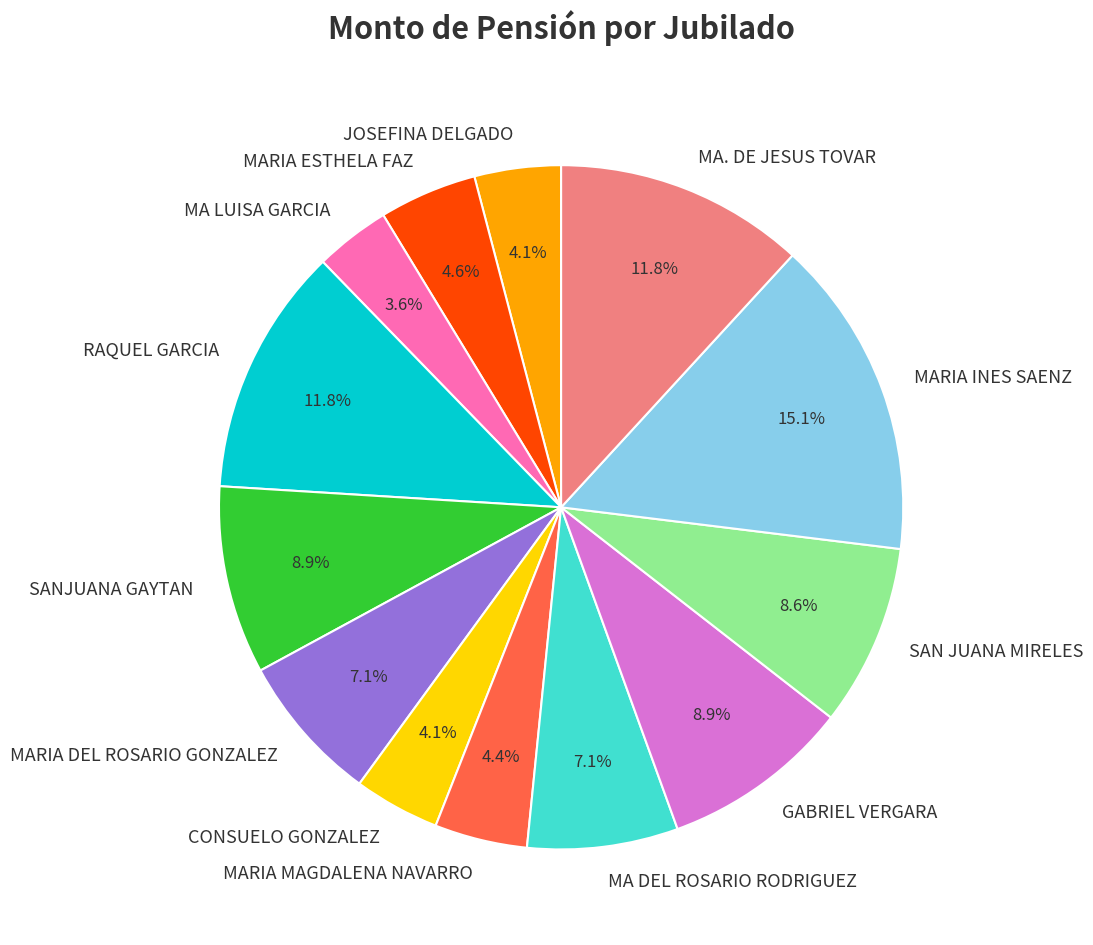

Is the sum of SAN JUANA MIRELES and JOSEFINA DELGADO greater than half?

No